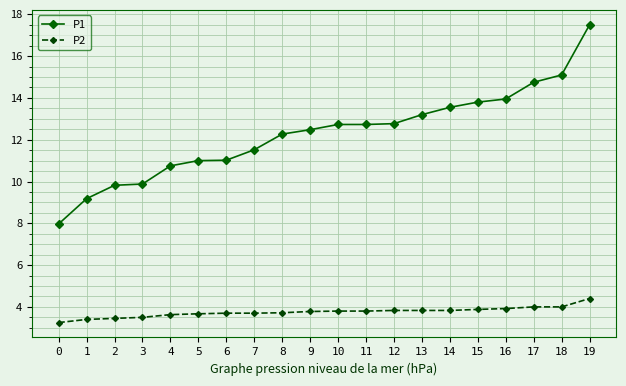

What is the average value of the P1 series?

12.3